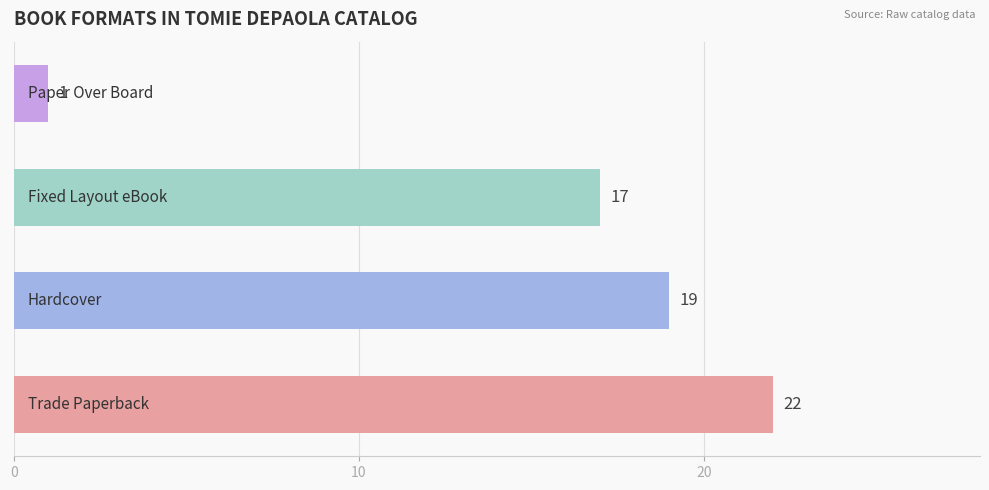

Count the number of data series in this chart.

1